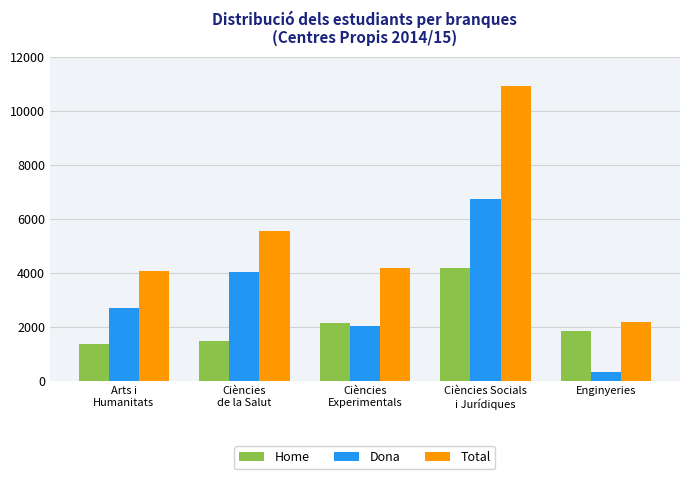

How many bars are there in each group?

3